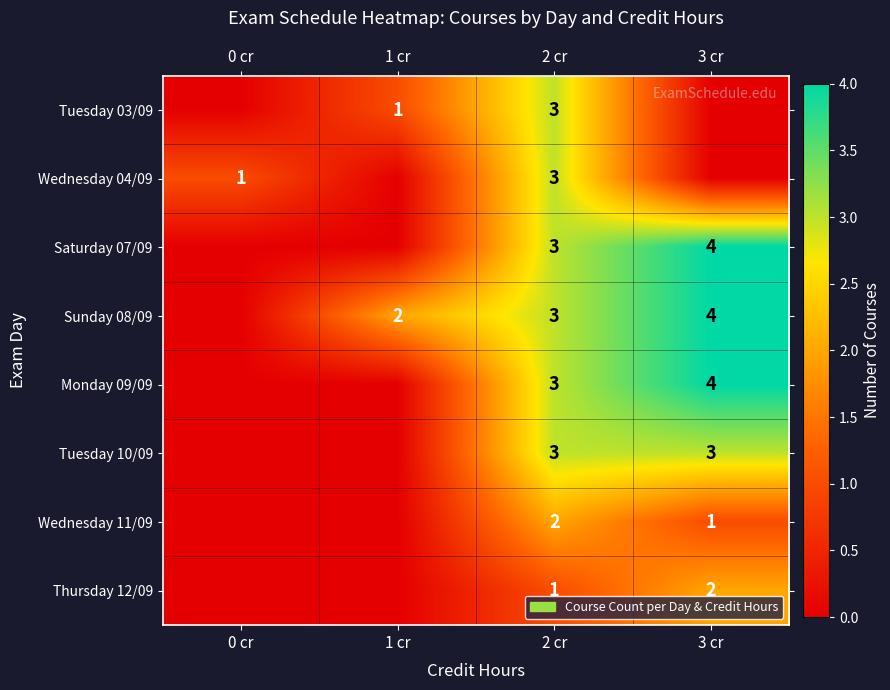

Is the value of Thursday 12/09 at 3 cr greater than the value of Monday 09/09 at 2 cr?

No